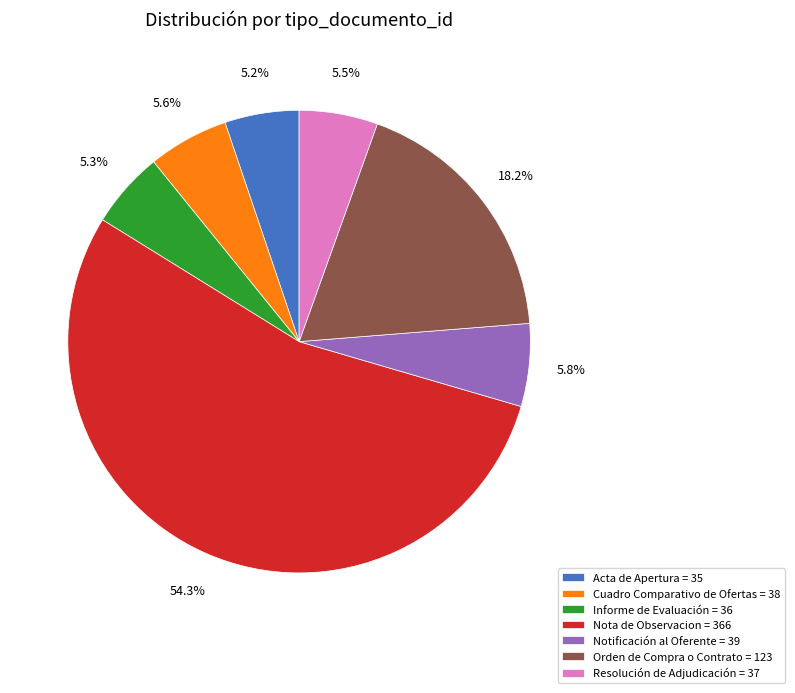

To the nearest percent, what percentage of the pie is Orden de Compra o Contrato?

18%